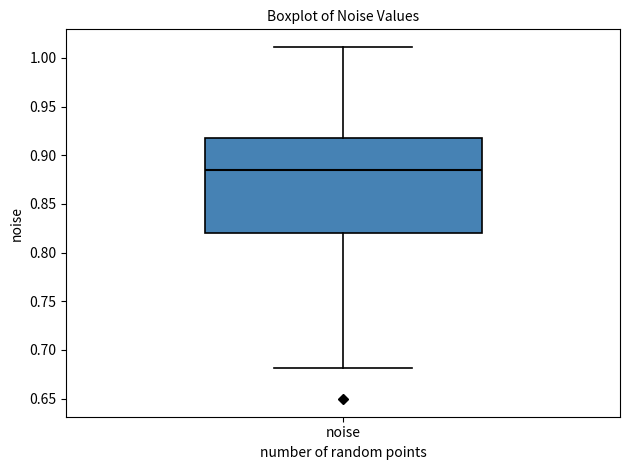

Where does the median line of the box for noise sit on the y-axis? The values are not printed on the chart, so give them approximately, as read against the axis.

0.885